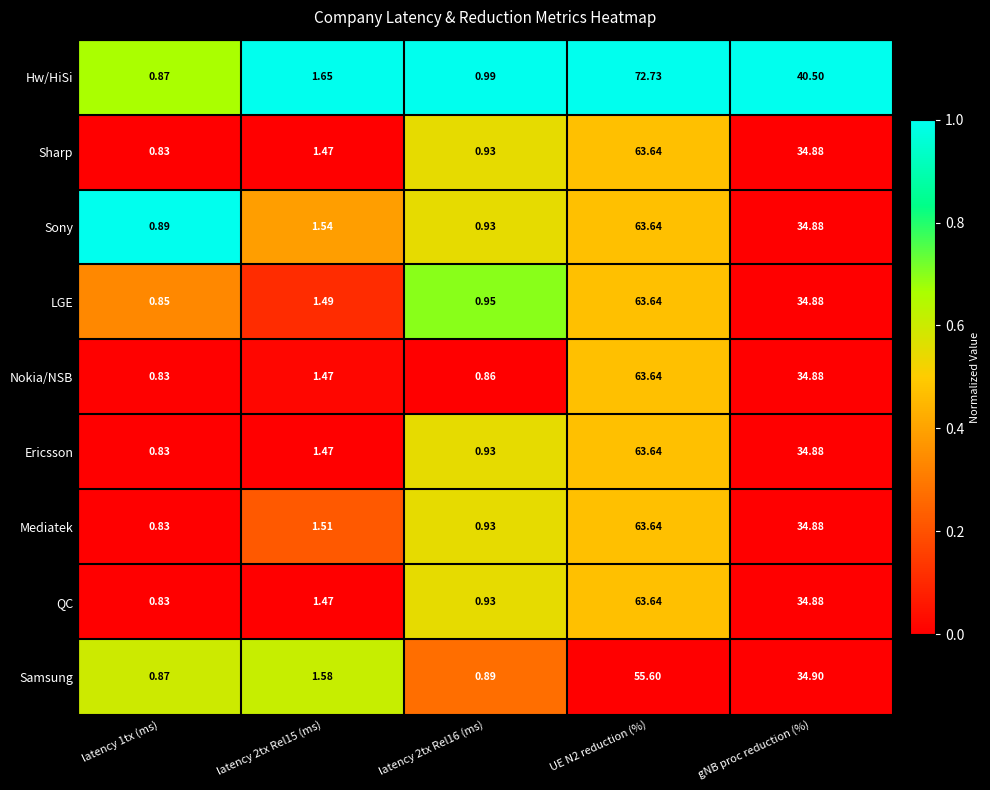

At which label is Sony closest to 32?

gNB proc reduction (%)